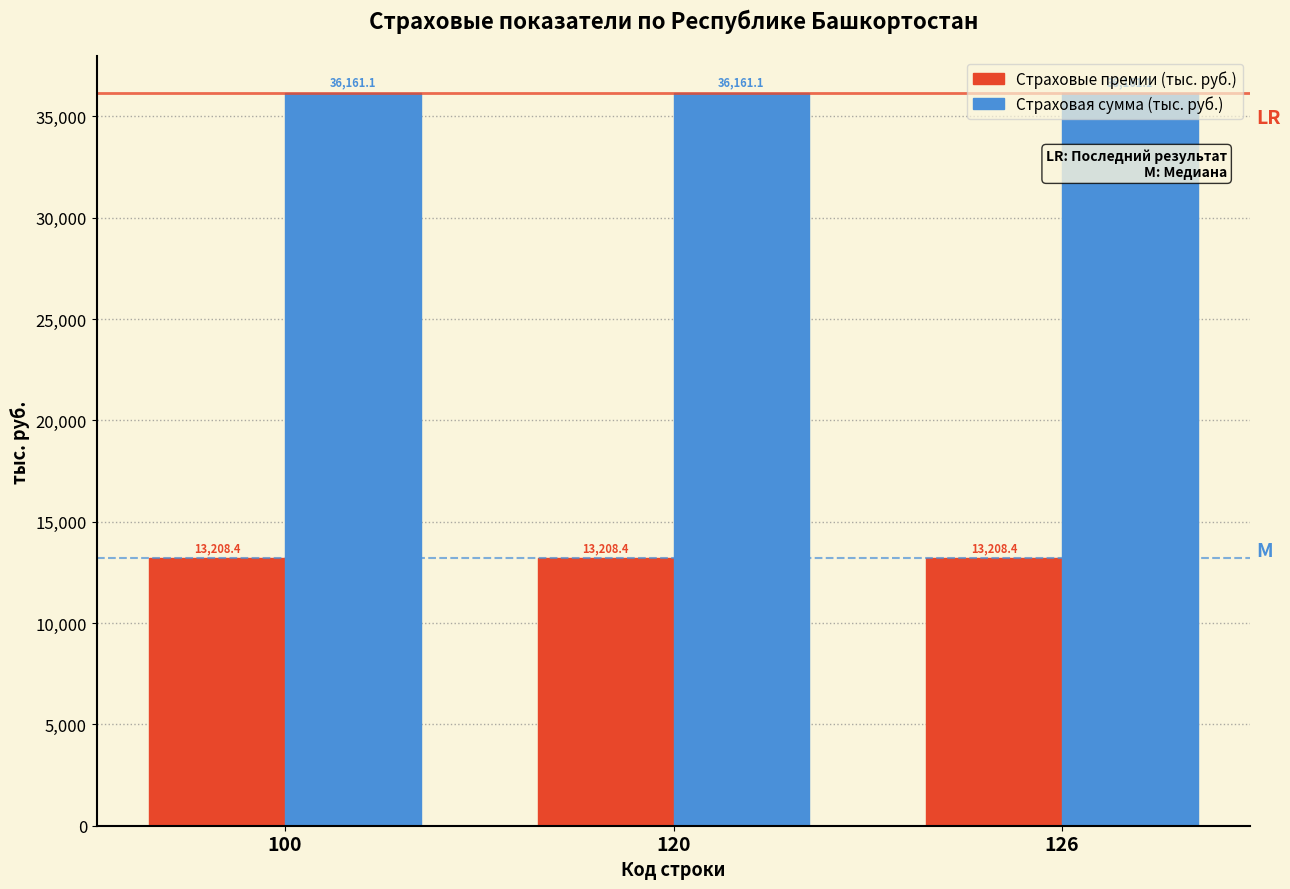

At how many categories does at least one series exceed 22871?

3